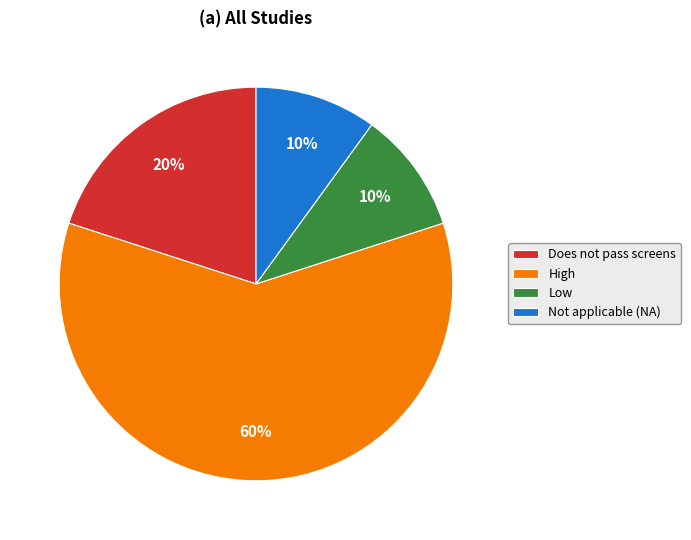

Do Not applicable (NA) and Does not pass screens together represent more than half of the pie?

No